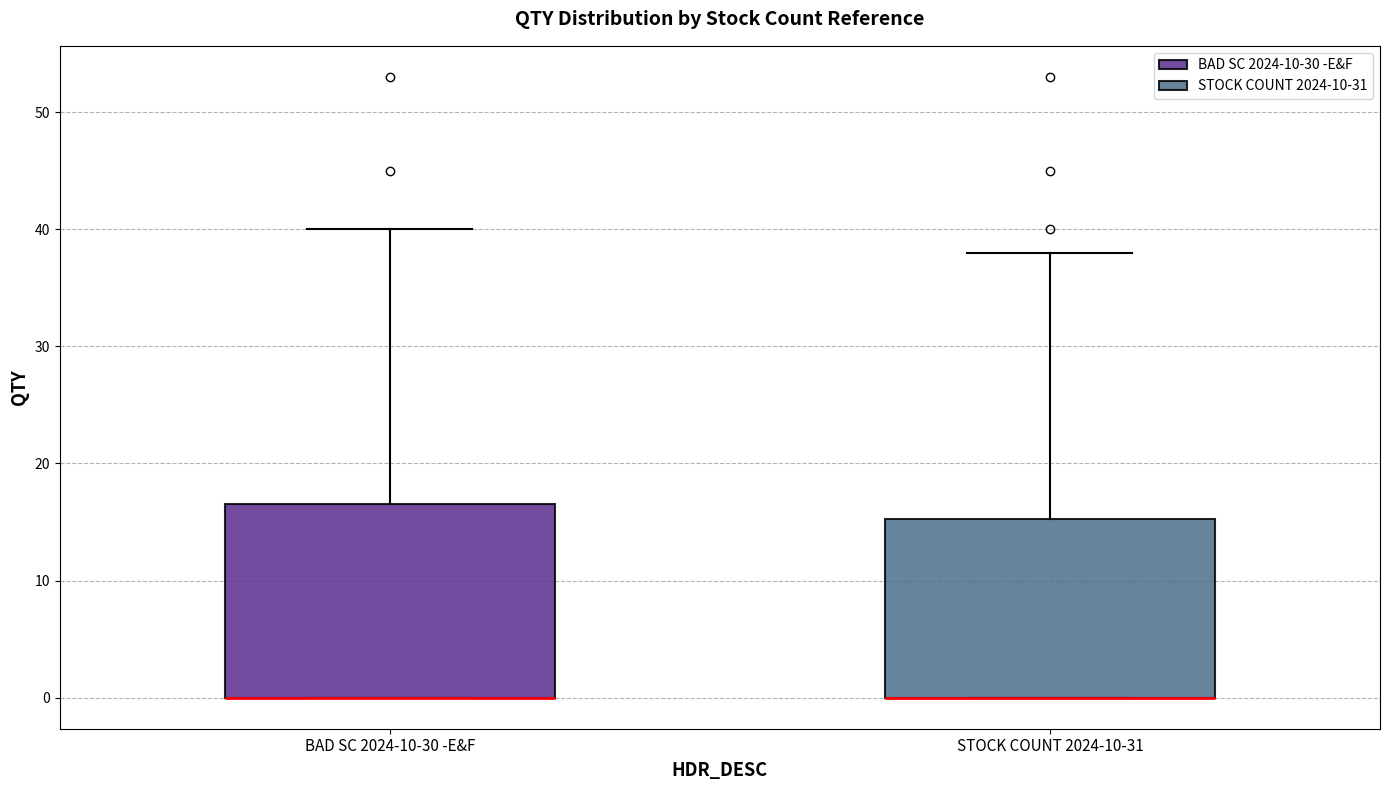

Reading left to right, transcribe this box plot: for each box, give where its median line is, the range the box spans, and where its two whiskers end, as read against the y-axis. The values are not printed on the chart, so give them approximately, as read against the axis.

BAD SC 2024-10-30 -E&F: median 0 (drawn on the box's lower edge), box 0 to 17, whiskers 0 to 40
STOCK COUNT 2024-10-31: median 0 (drawn on the box's lower edge), box 0 to 15, whiskers 0 to 38